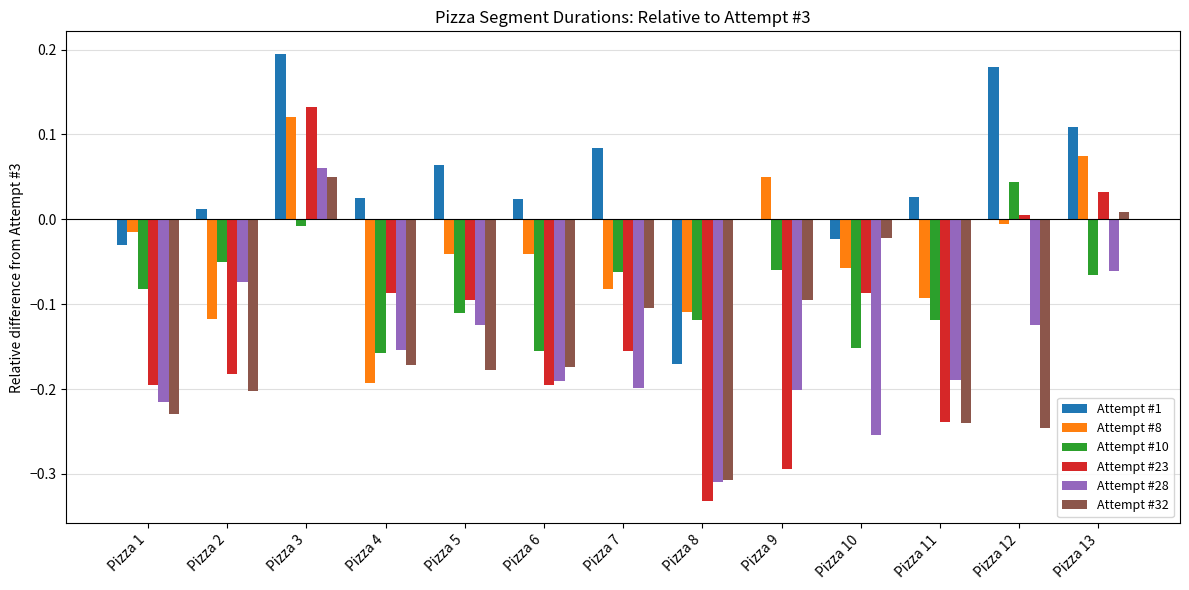

True or false: Attempt #8 has a value of 0.0 at Pizza 13.

False